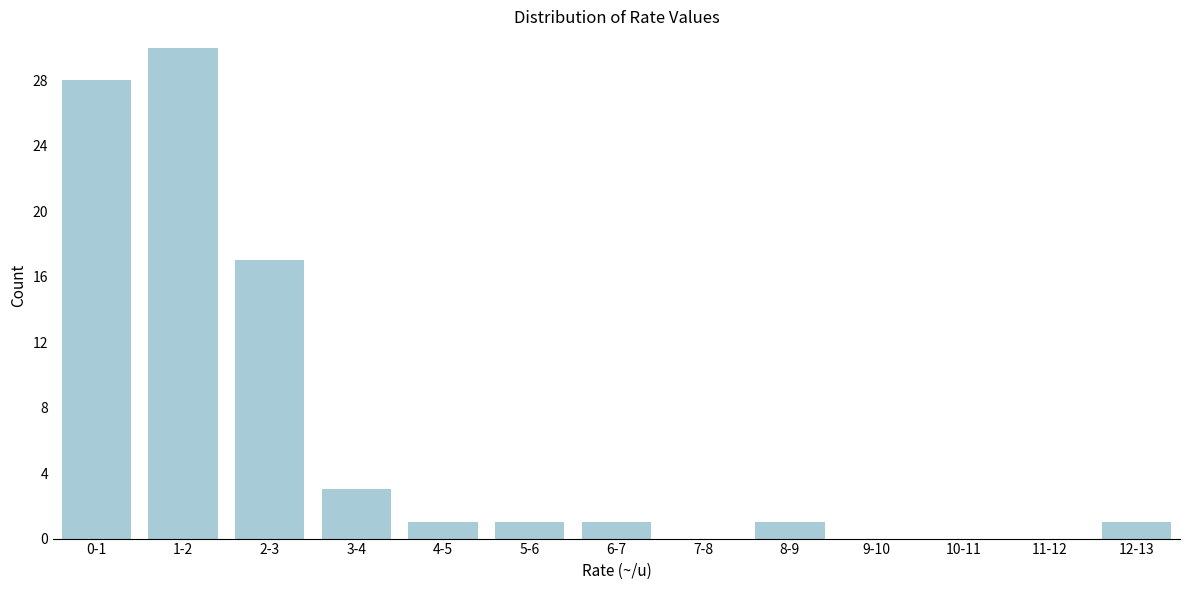

Reading left to right, what are all the values shown in this chart?

0-1=28	1-2=30	2-3=17	3-4=3	4-5=1	5-6=1	6-7=1	7-8=0	8-9=1	9-10=0	10-11=0	11-12=0	12-13=1